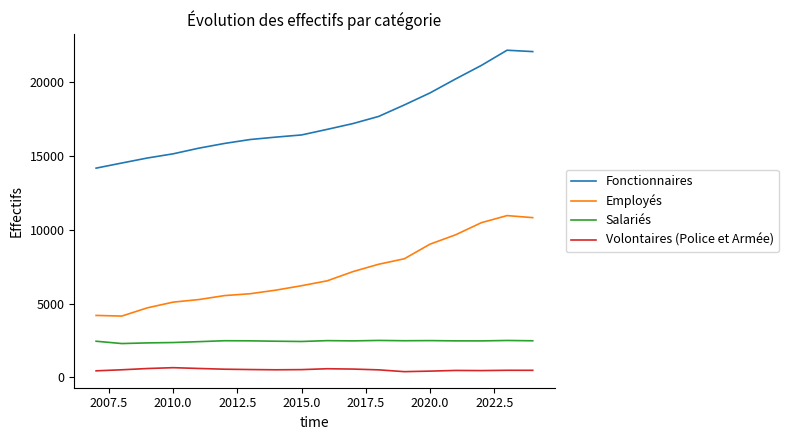

Which series has the largest total across all categories?

Fonctionnaires